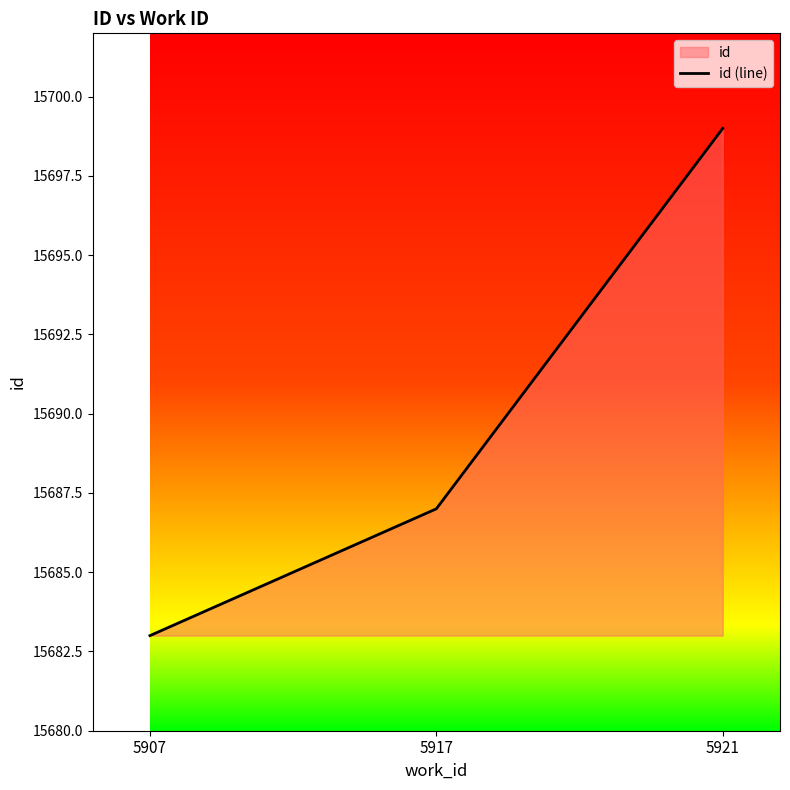

At which category does the chart reach its minimum across all series?

5907